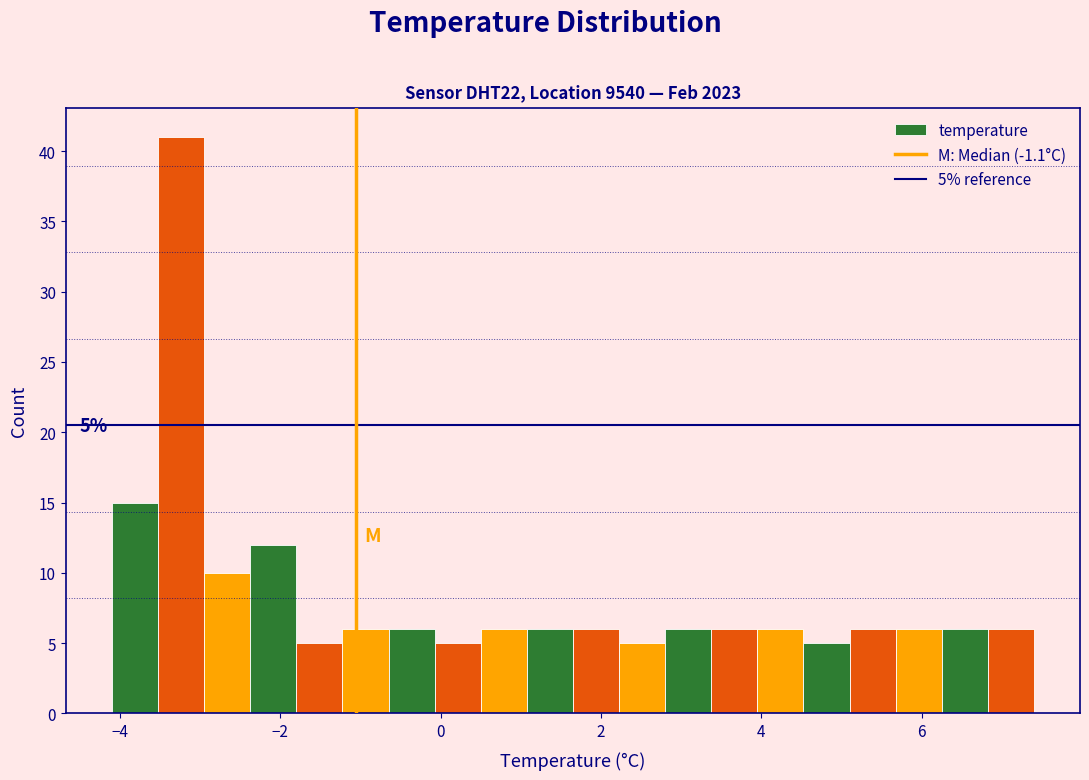

Around what value on the x-axis is the tallest bar? Give the approximate position of its centre, as read against the axis.

-3.2